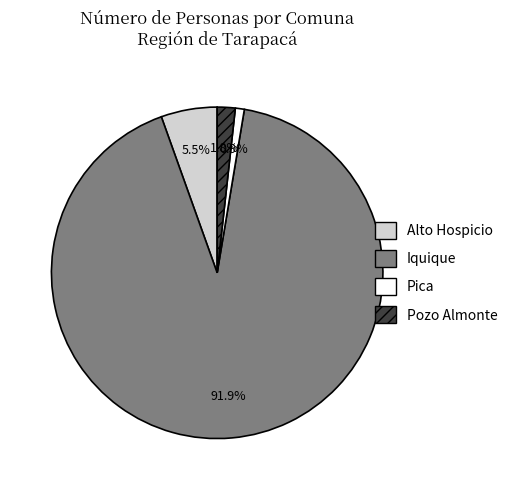

To the nearest percent, what percentage of the pie is Pozo Almonte?

2%